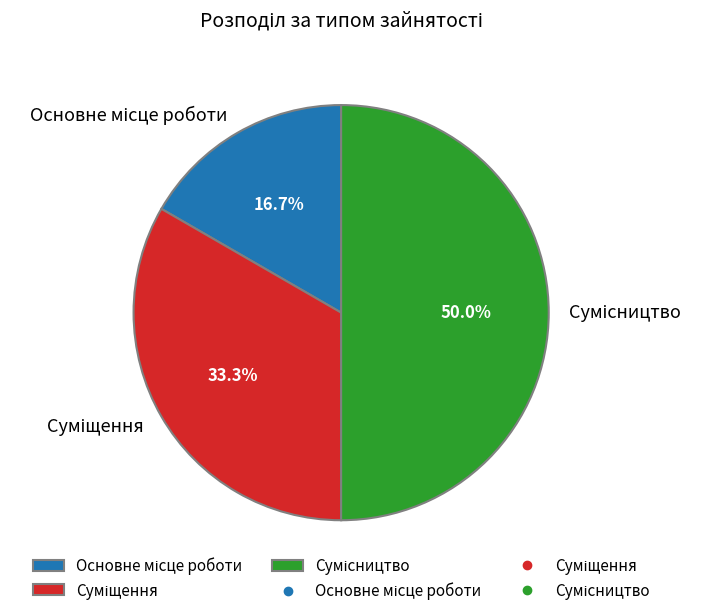

Is there a majority slice in this chart?

No